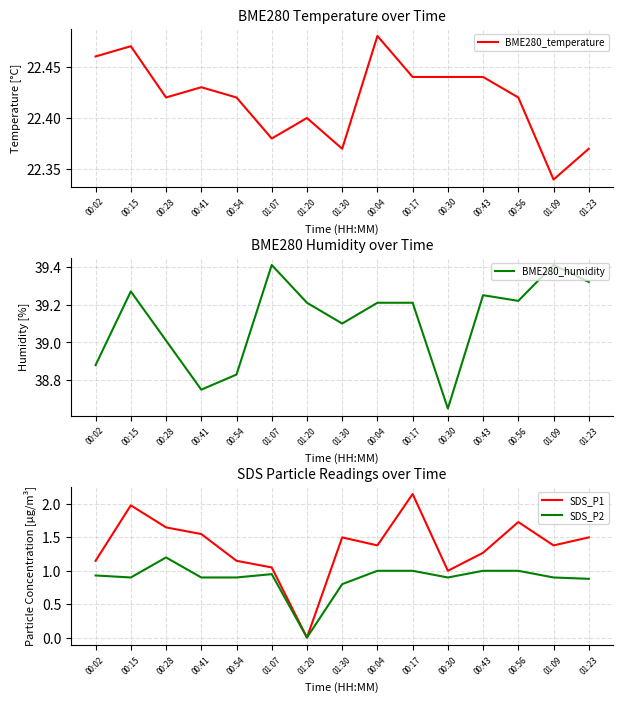

At which category does SDS_P1 reach its first local peak?

00:15